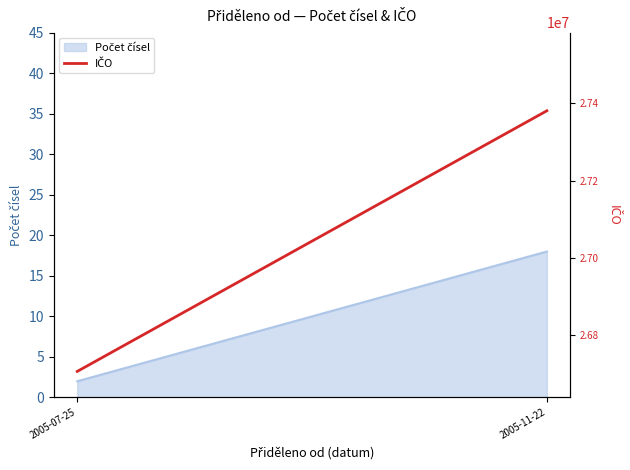

At which category does the chart reach its minimum across all series?

2005-07-25